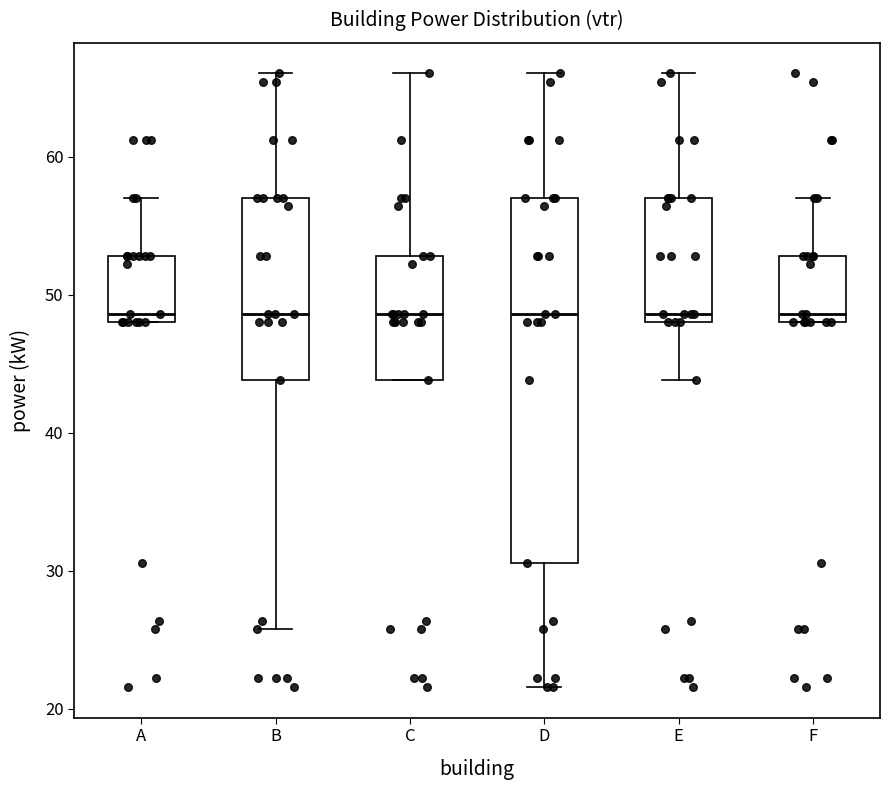

Where does the upper whisker of the box for C end on the y-axis? The values are not printed on the chart, so give them approximately, as read against the axis.

66